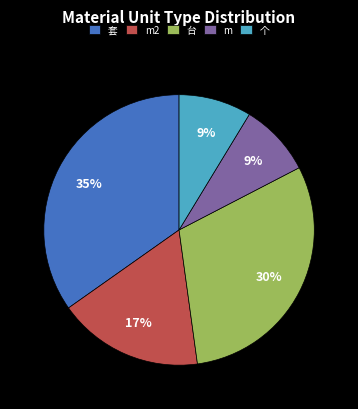

Do 个 and m together represent more than half of the pie?

No